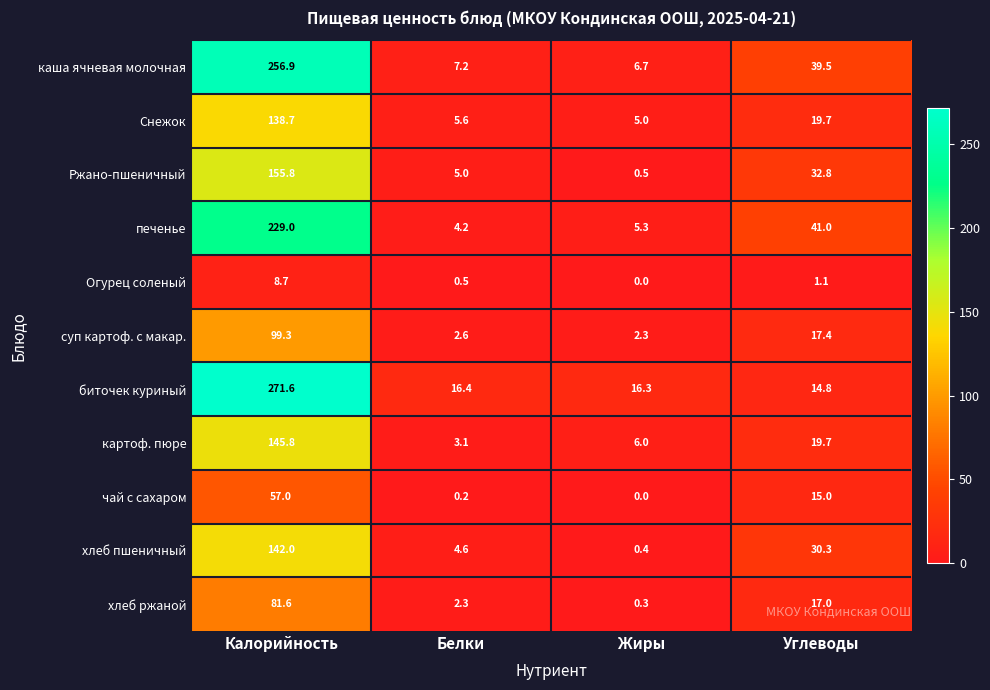

What is the approximate value of суп картоф. с макар. at Белки?

2.6